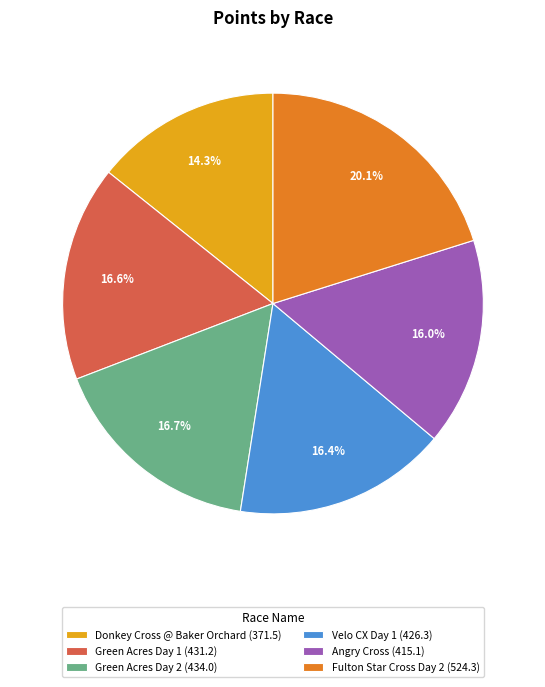

How much of the chart is everything except Velo CX Day 1 (426.3)?

83.6%